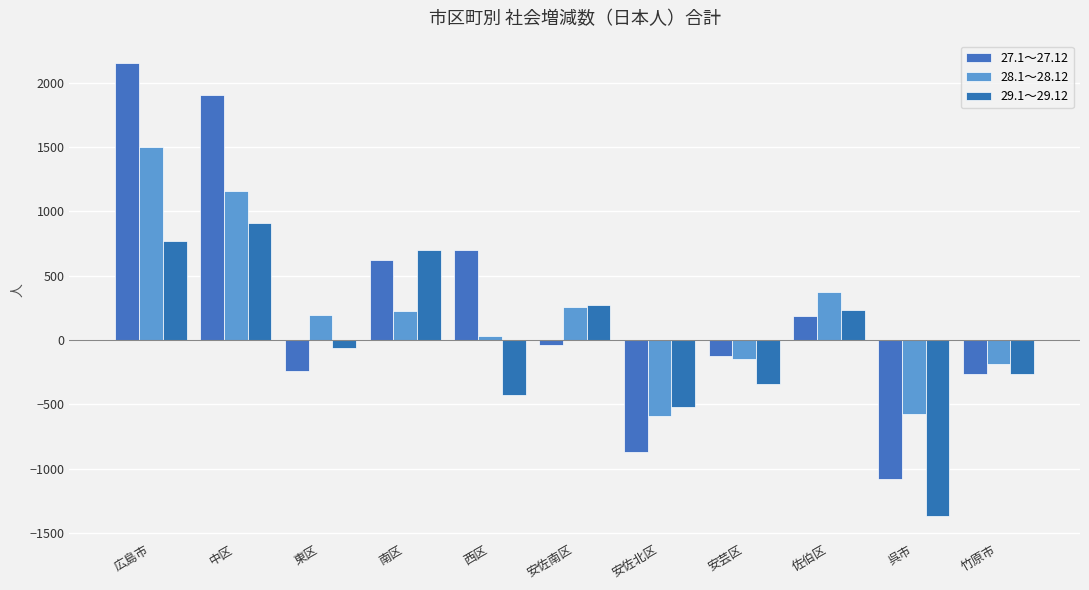

What are all the series names shown in the legend?

27.1～27.12, 28.1～28.12, 29.1～29.12